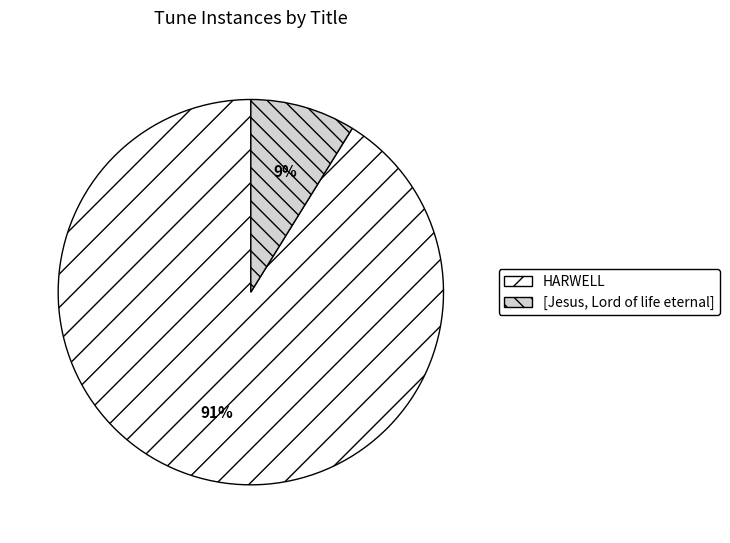

Is there any slice that represents more than half of the pie?

Yes